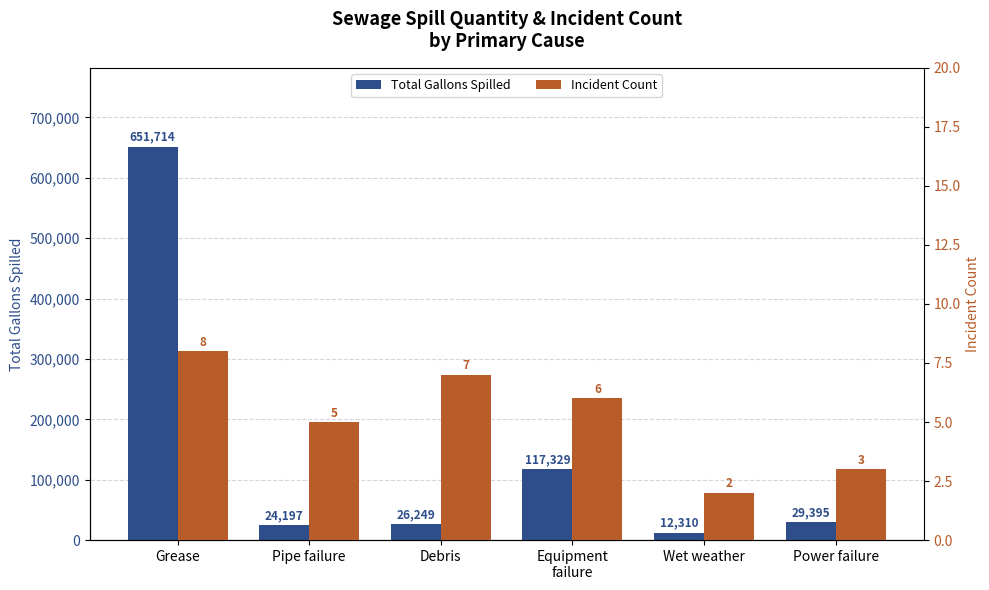

At which label does Total Gallons Spilled first exceed 29395?

Grease